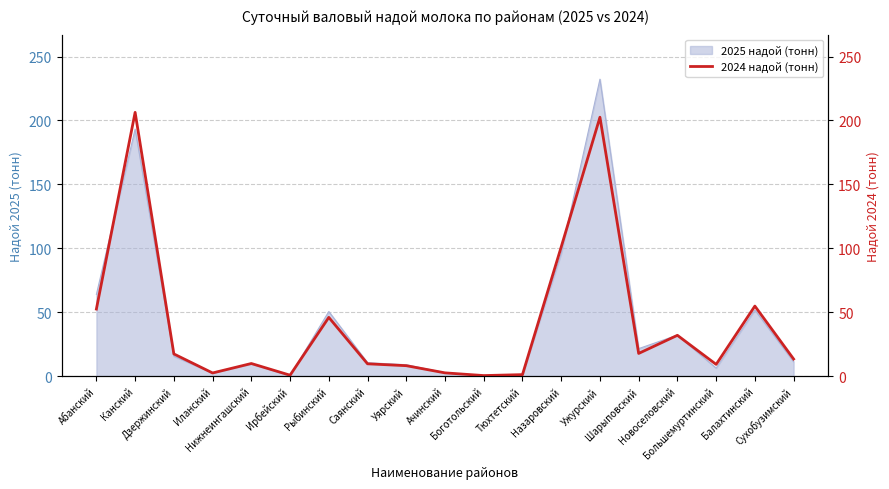

At which category does the data reach its first local valley?

Иланский